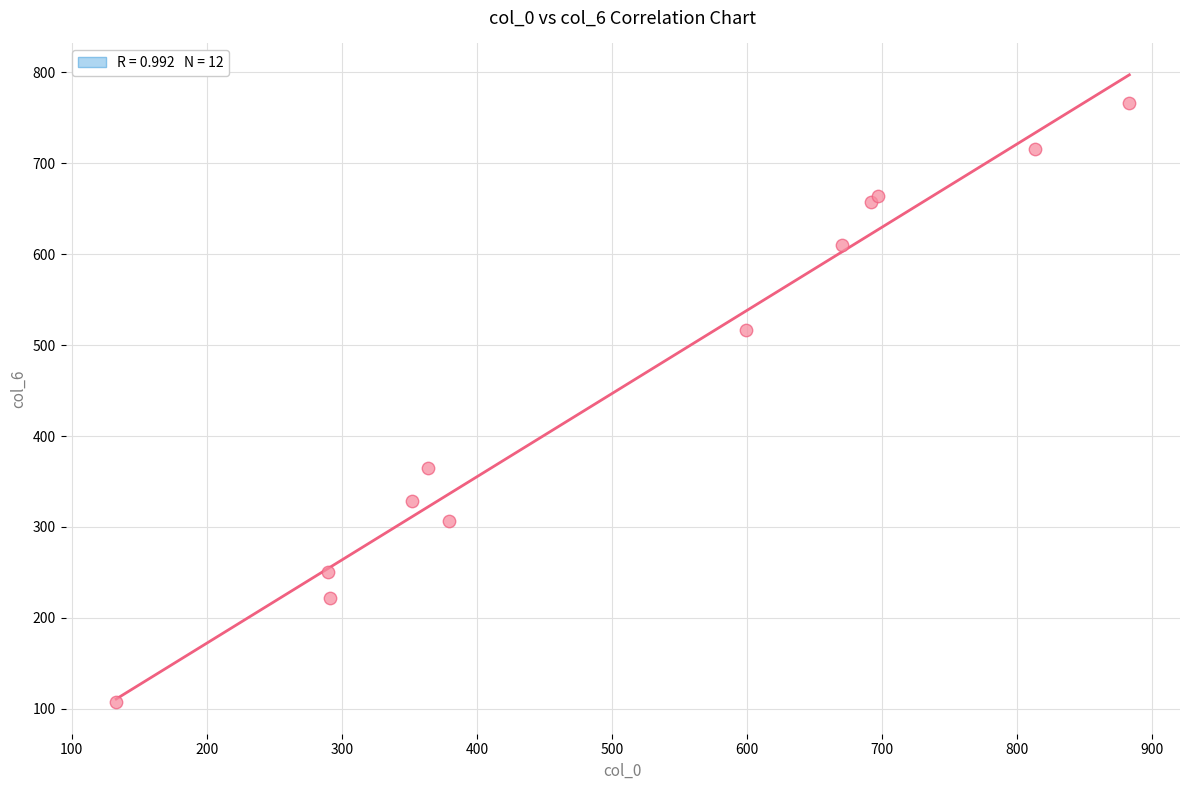

What Y value in the scatter plot is closest to 436?

365